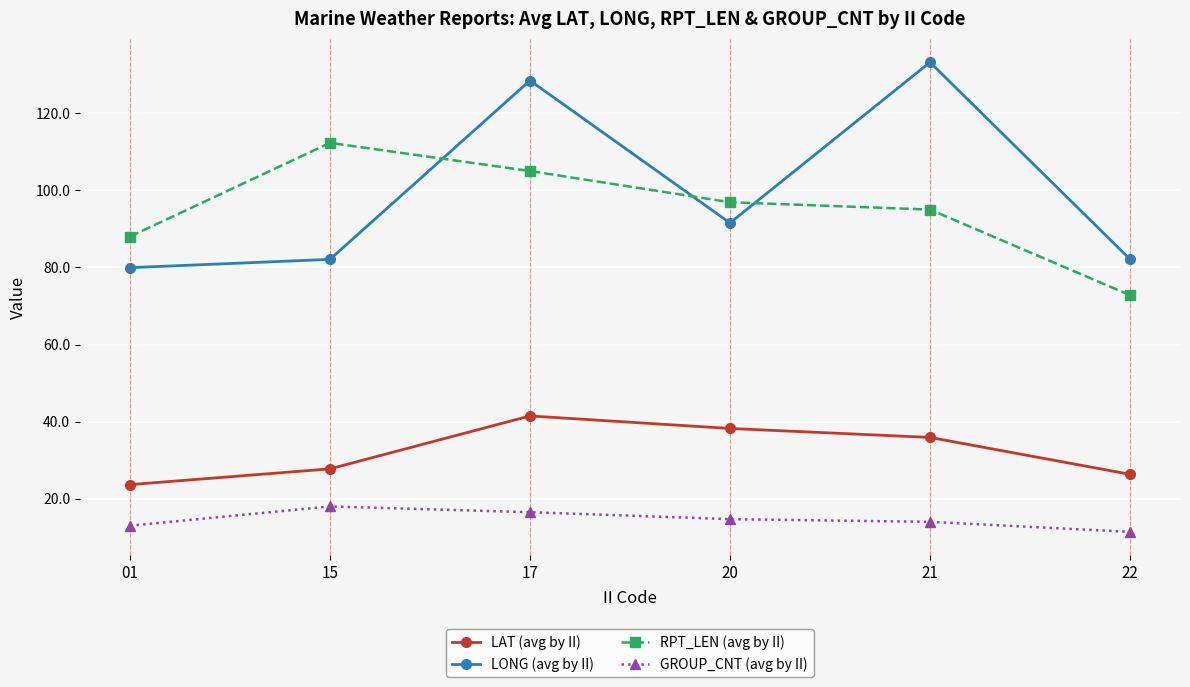

What is the average value of the GROUP_CNT (avg by II) series?

14.6